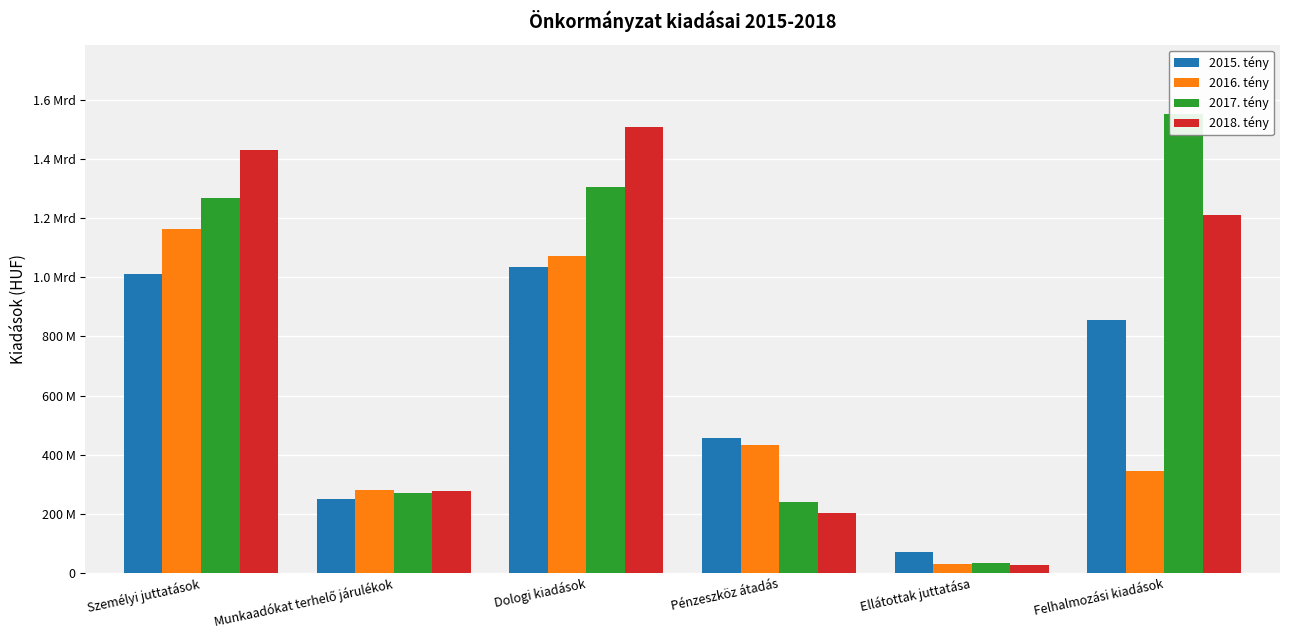

What position from the right is Felhalmozási kiadások?

1